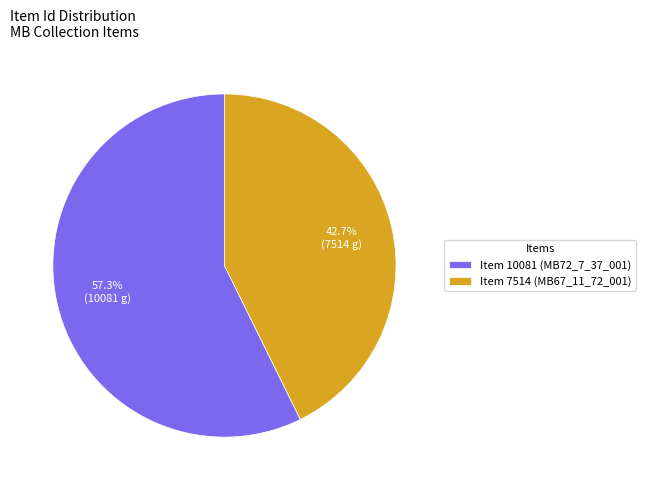

Which category accounts for the majority?

Item 10081 (MB72_7_37_001)